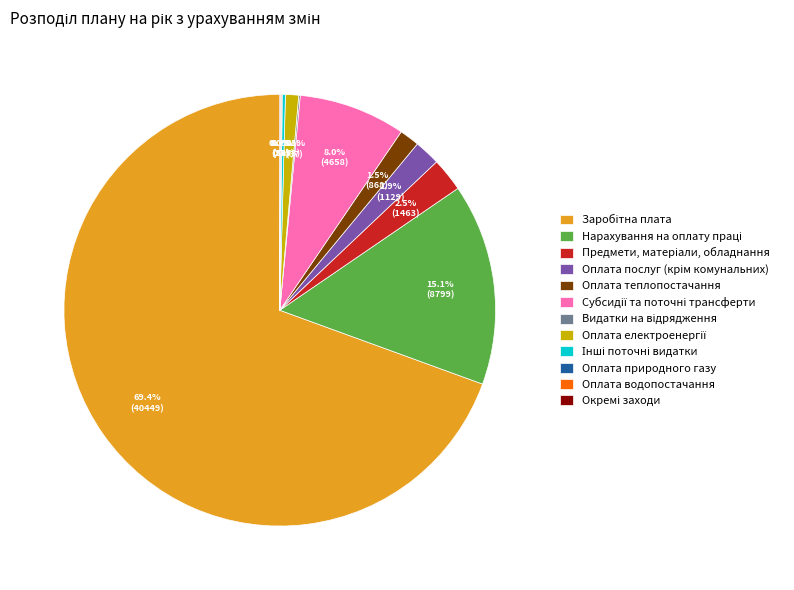

Does any single category account for the majority?

Yes